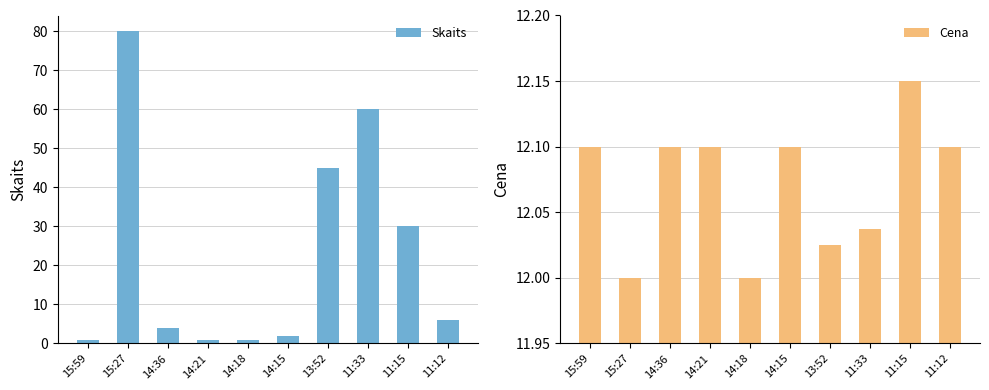

Rank the categories by Skaits value from highest to lowest.

15:27, 11:33, 13:52, 11:15, 11:12, 14:36, 14:15, 15:59, 14:21, 14:18